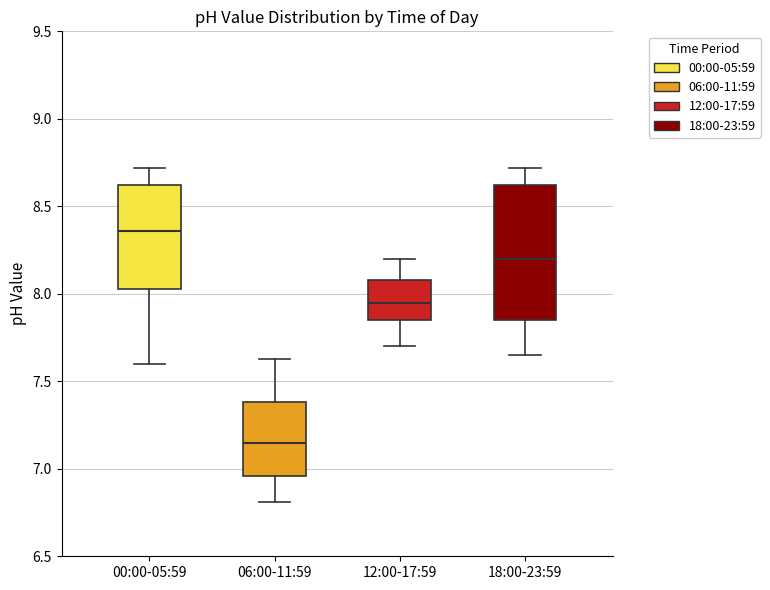

Which box's median line is the highest?

00:00-05:59